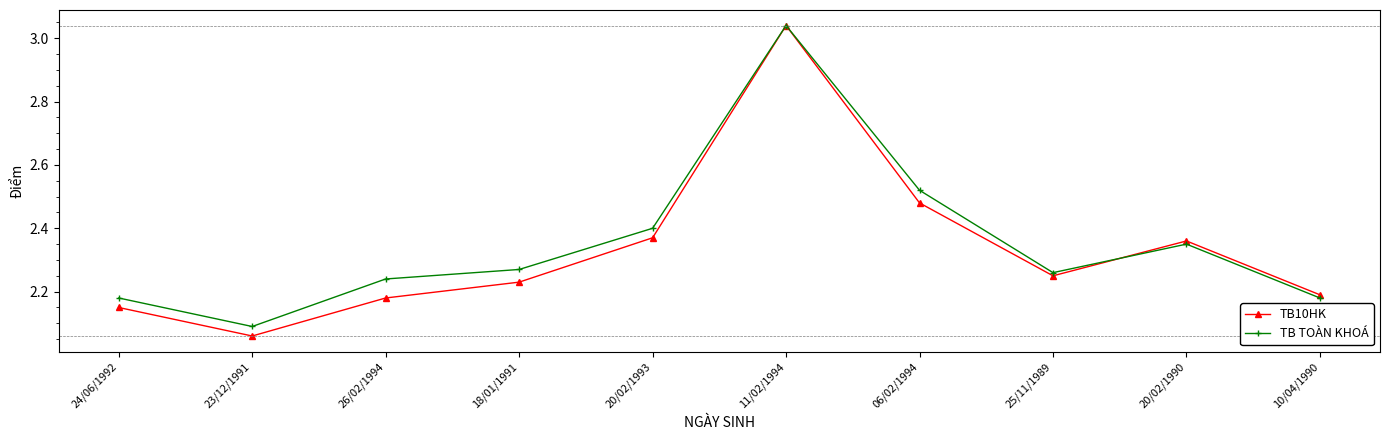

Which label corresponds to the smallest value in the chart?

23/12/1991